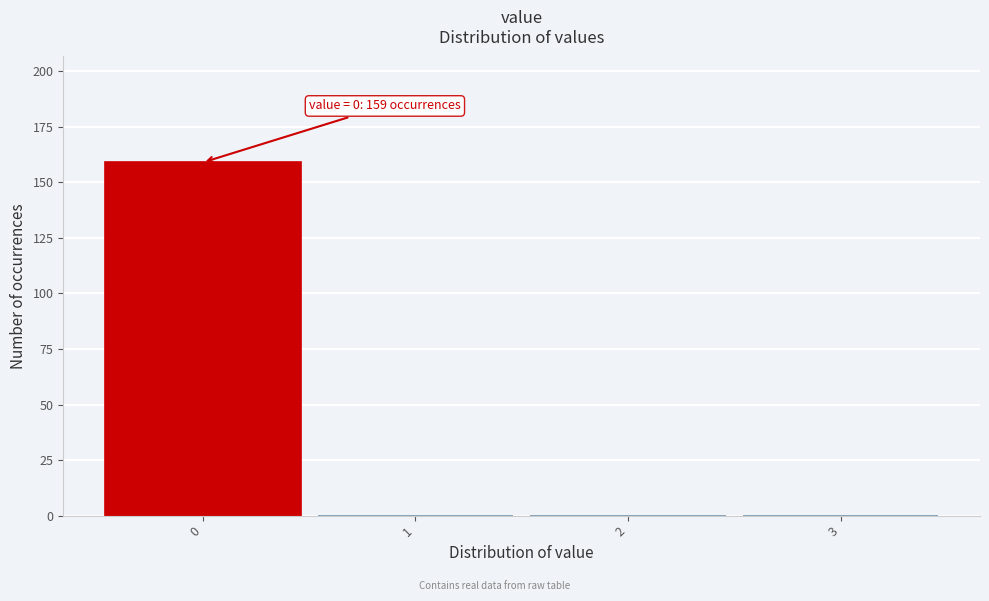

Over which range of the x-axis is the bar tallest?

-0.5 to 0.5